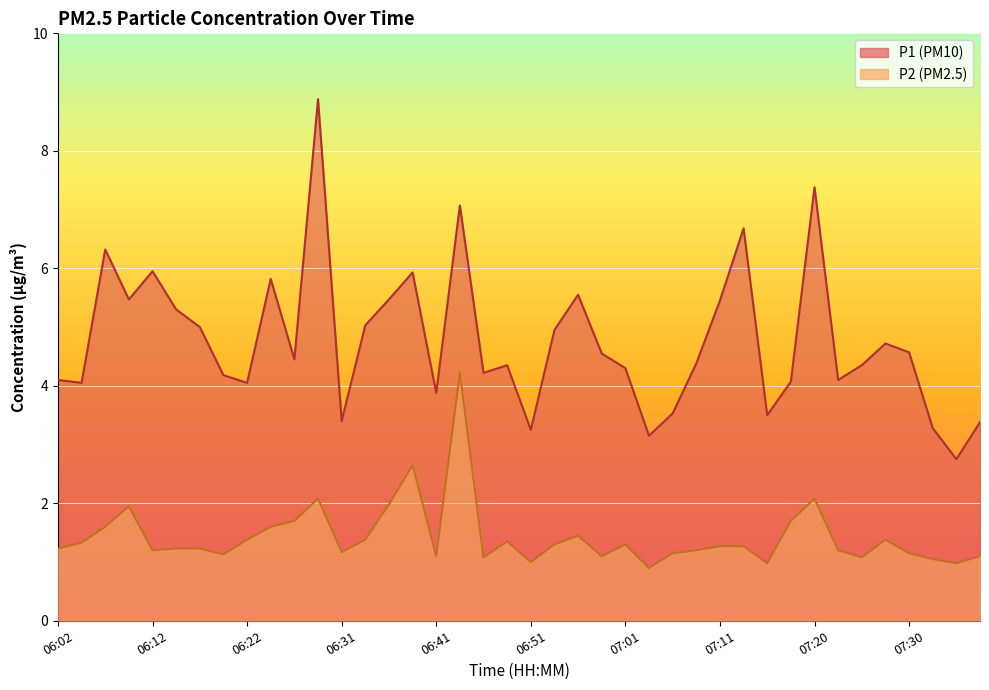

What is the label of the 36th point from the left?

07:28